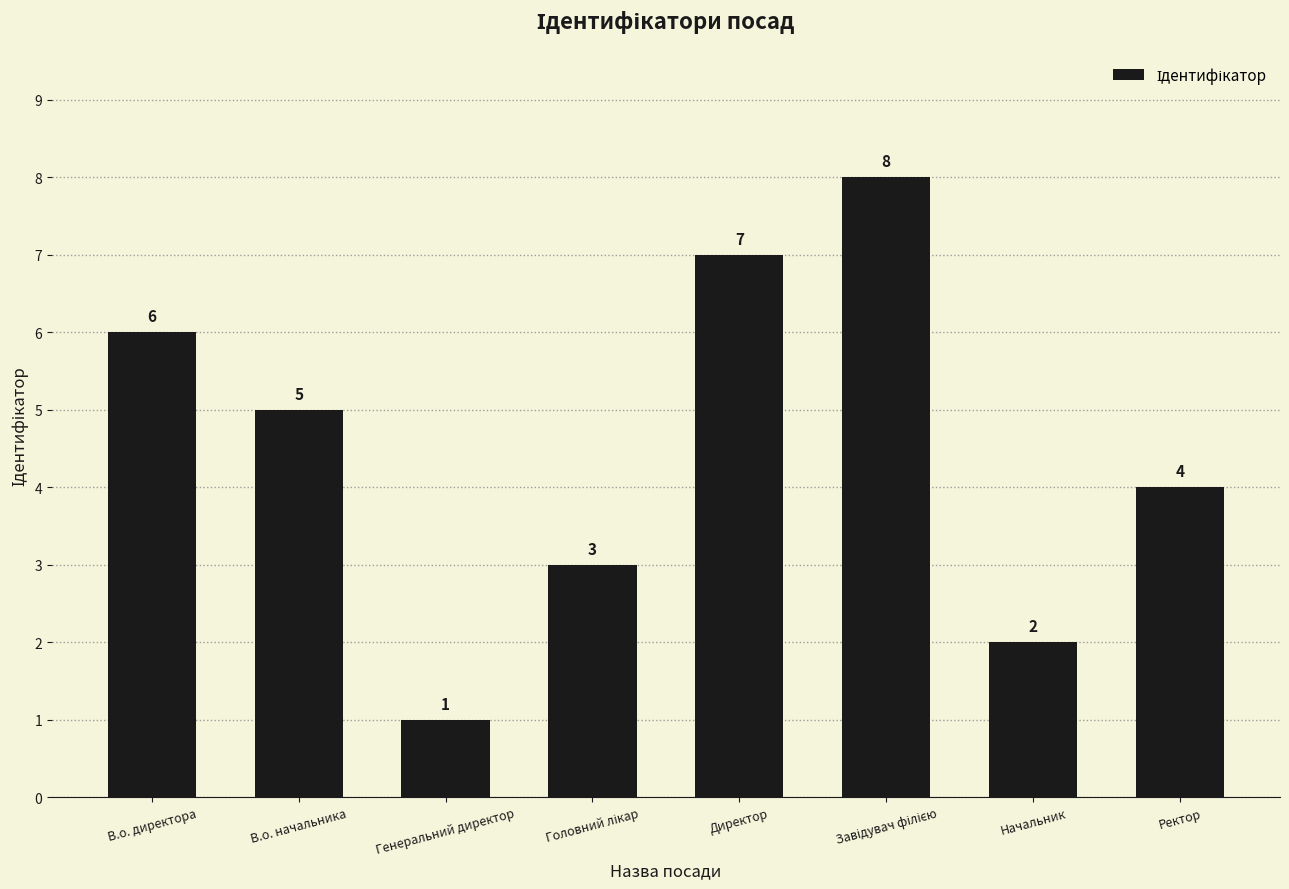

What is the approximate value at Директор?

7